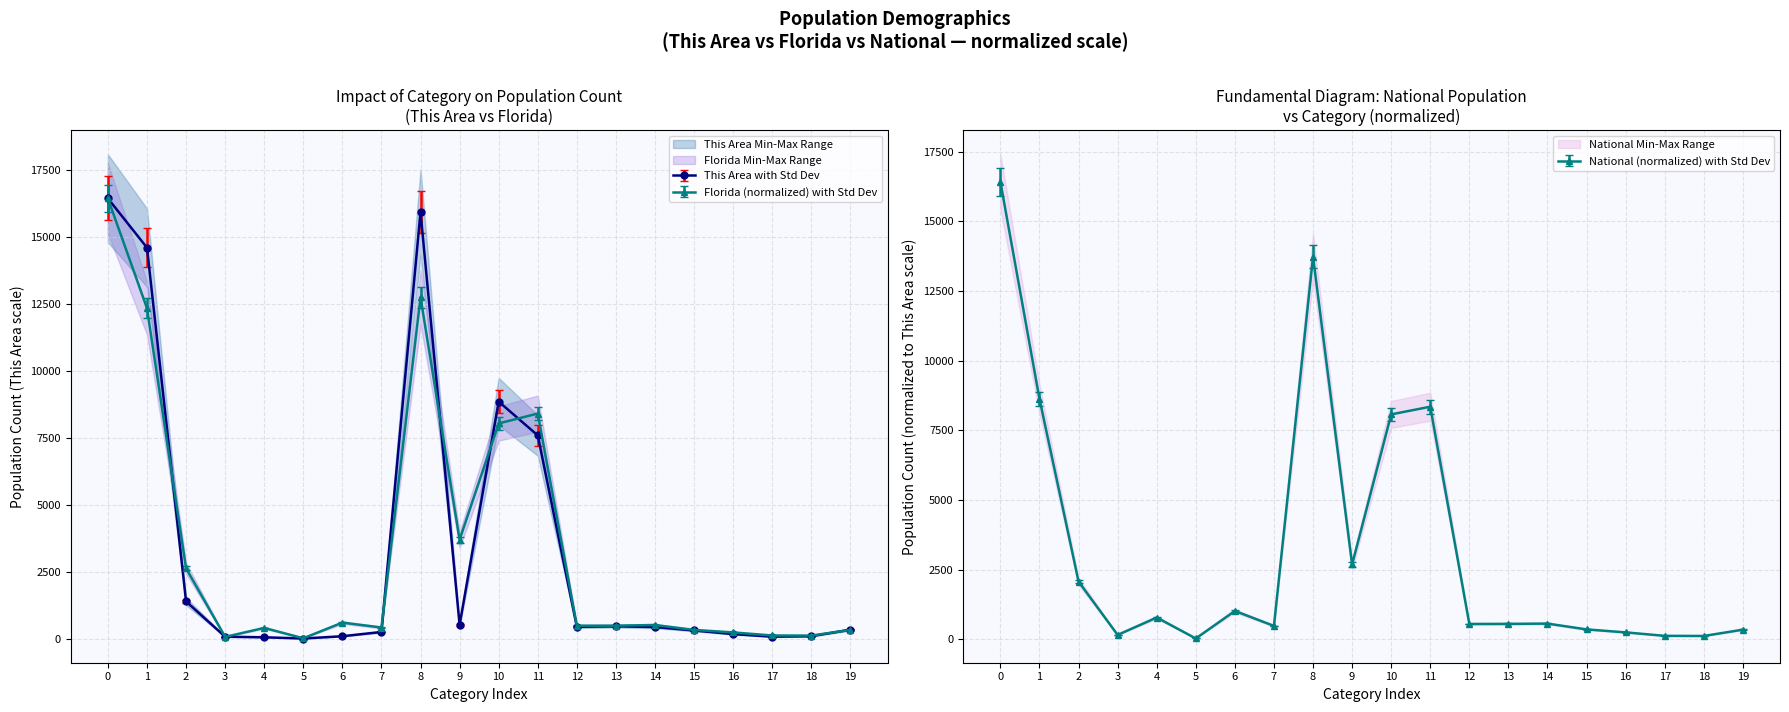

How many lines are shown in the chart?

3